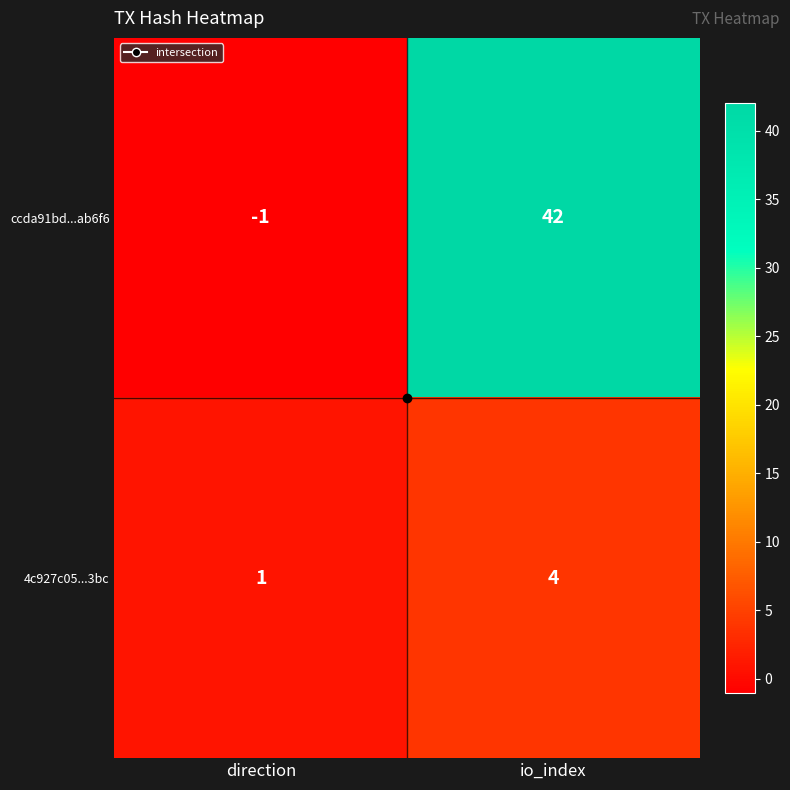

What is the difference between the 4c927c05...3bc values at direction and io_index?

3